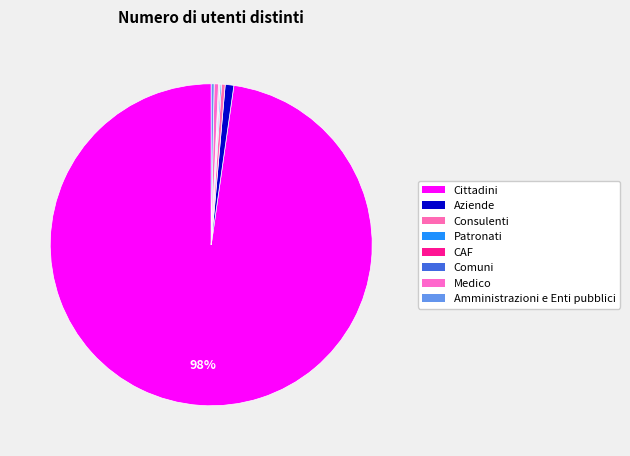

Approximately how many times larger is the value at CAF compared to Aziende?

0.1